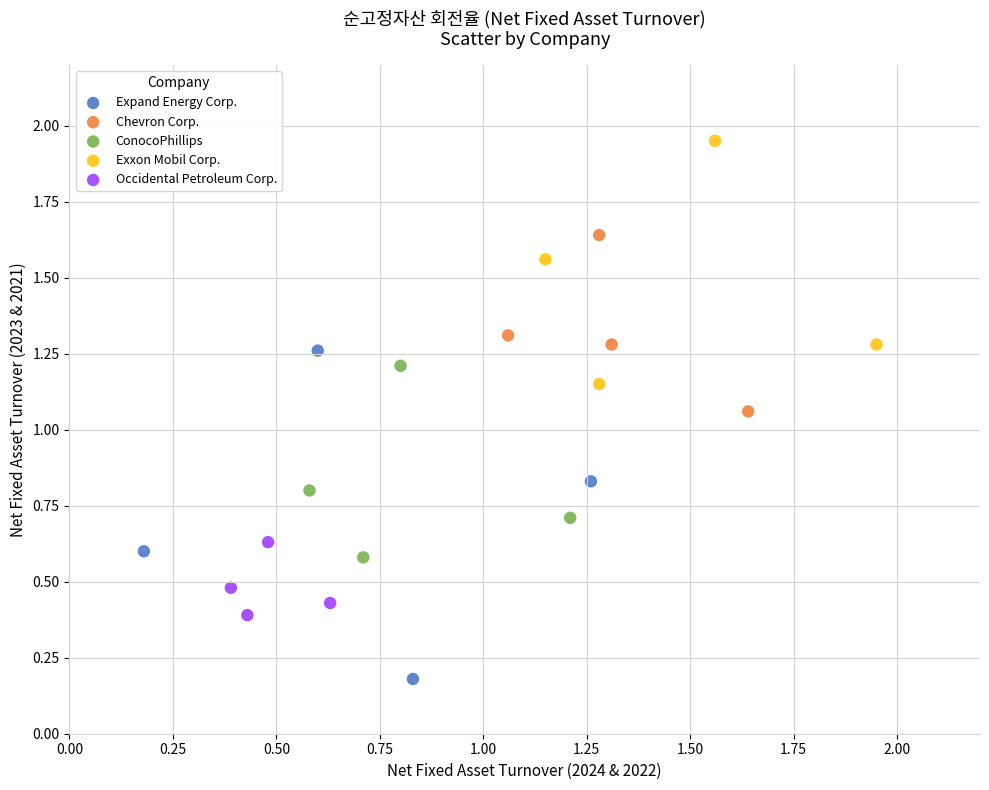

Which series contains the highest Y value?

Exxon Mobil Corp.